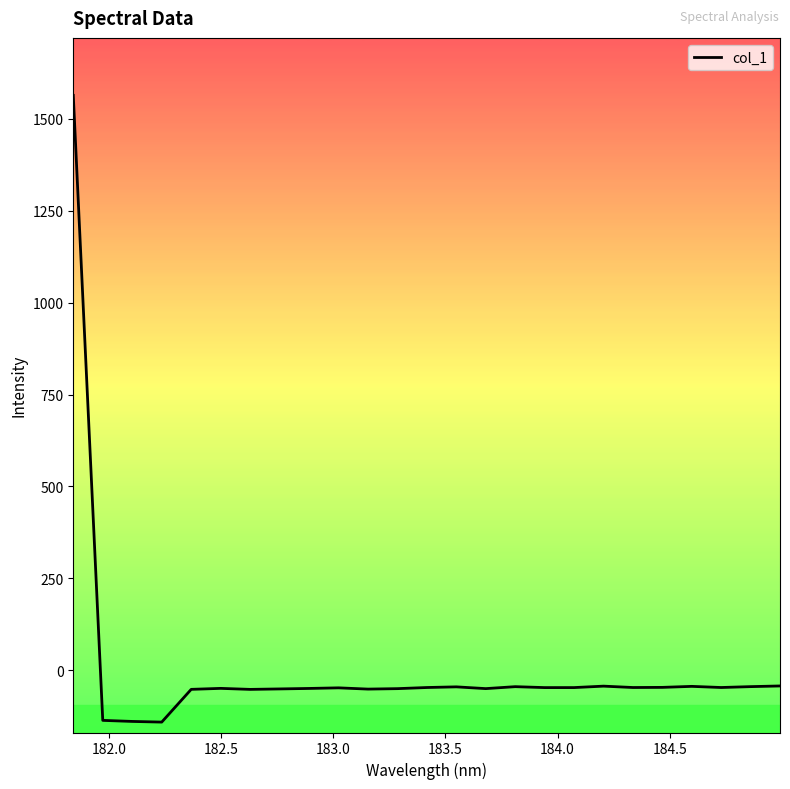

Does the chart have visible grid lines?

No